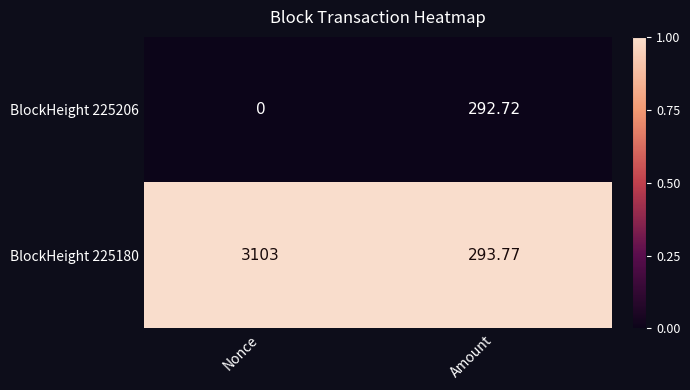

Which category has the highest value in the BlockHeight 225180 series?

Nonce